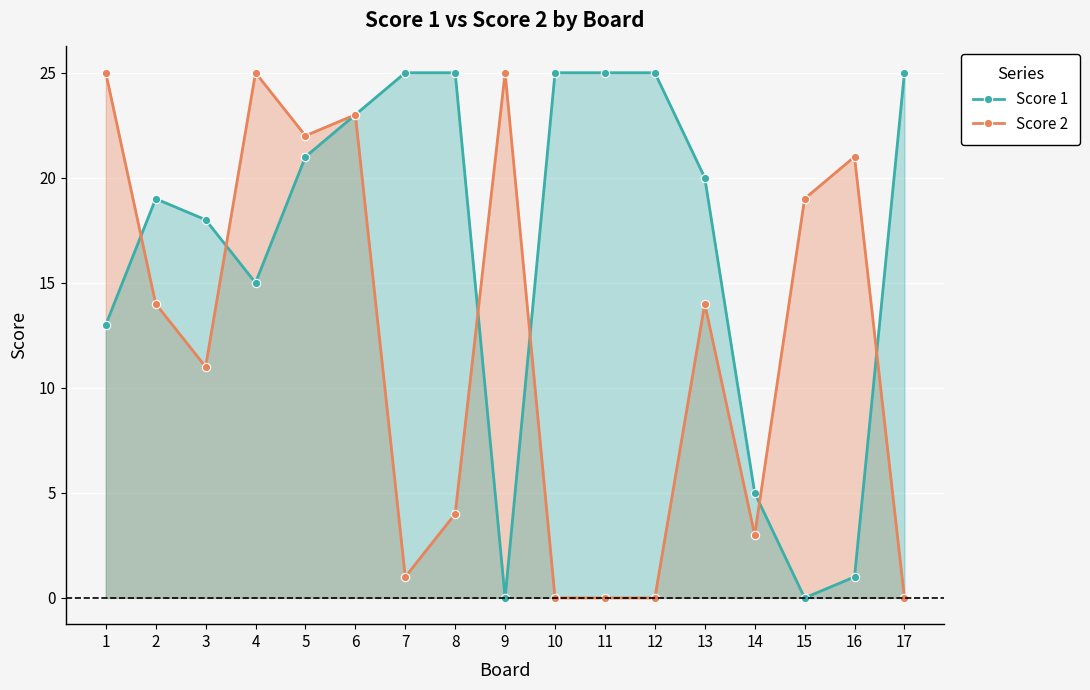

At which label is Score 2 closest to 12?

3